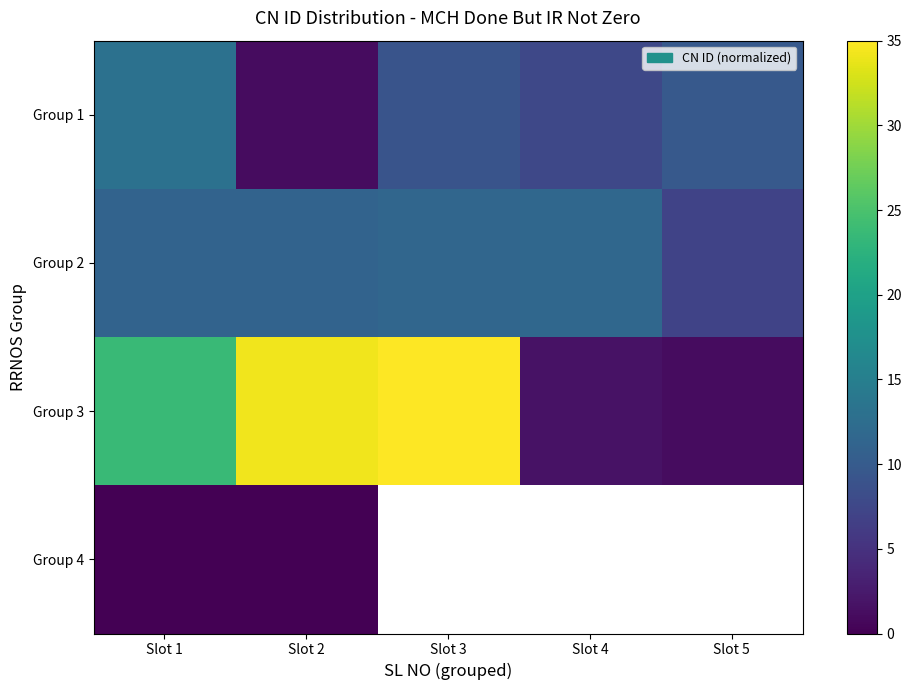

Where is Group 2 nearest to the value 9?

Slot 5